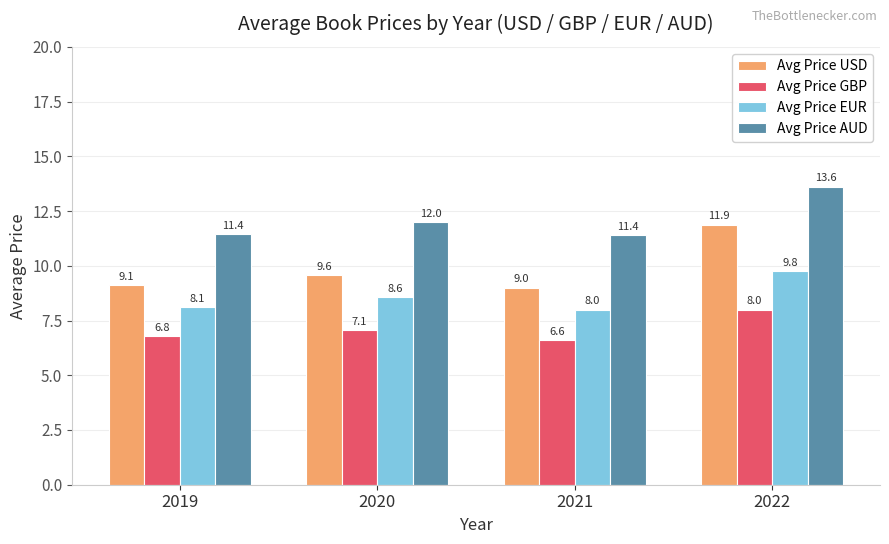

Between 2021 and 2022, which series saw the biggest shift?

Avg Price USD